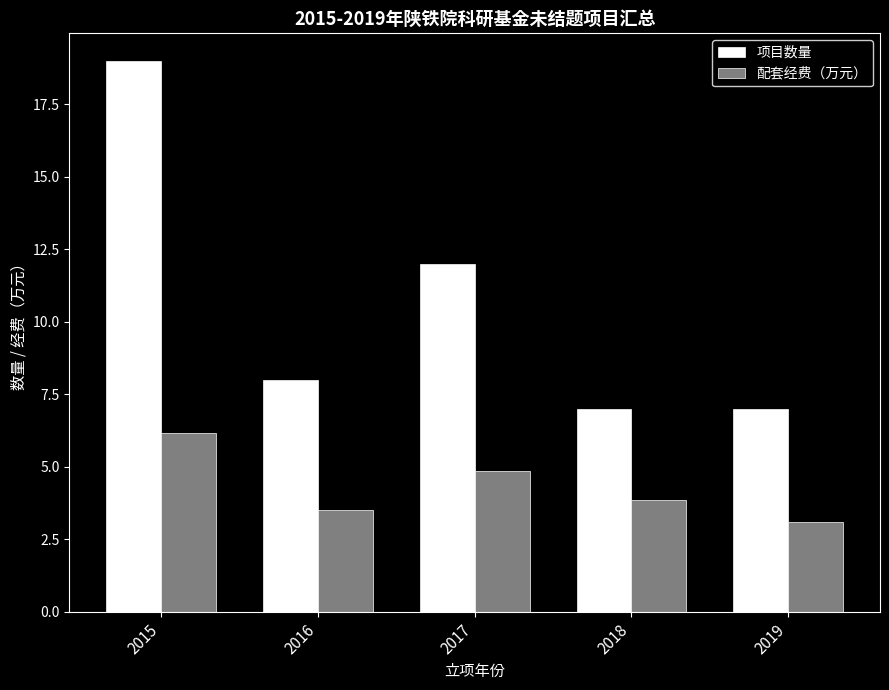

At which label does 项目数量 reach its peak?

2015